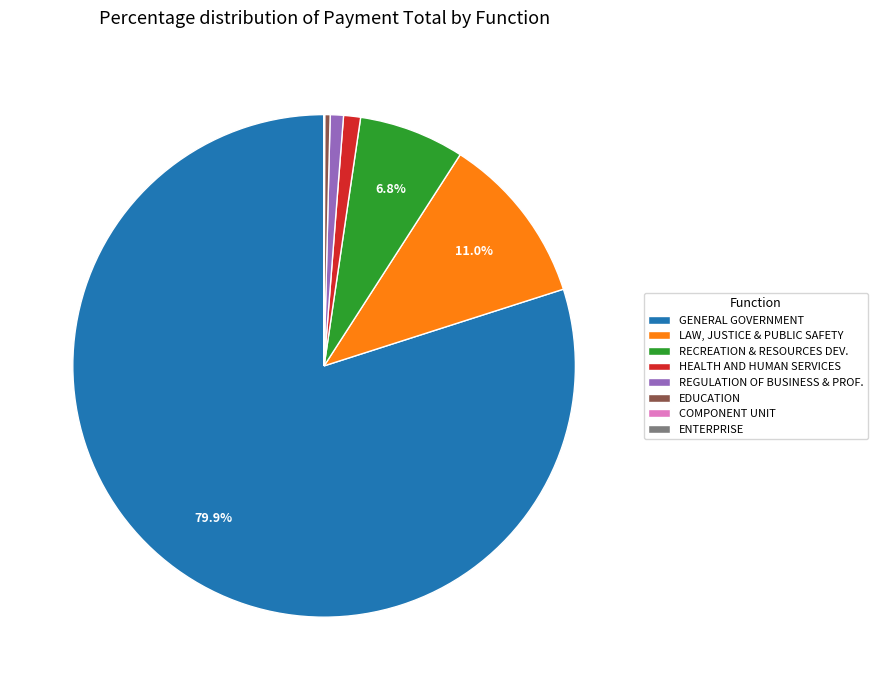

How much of the chart is everything except LAW, JUSTICE & PUBLIC SAFETY?

89.0%